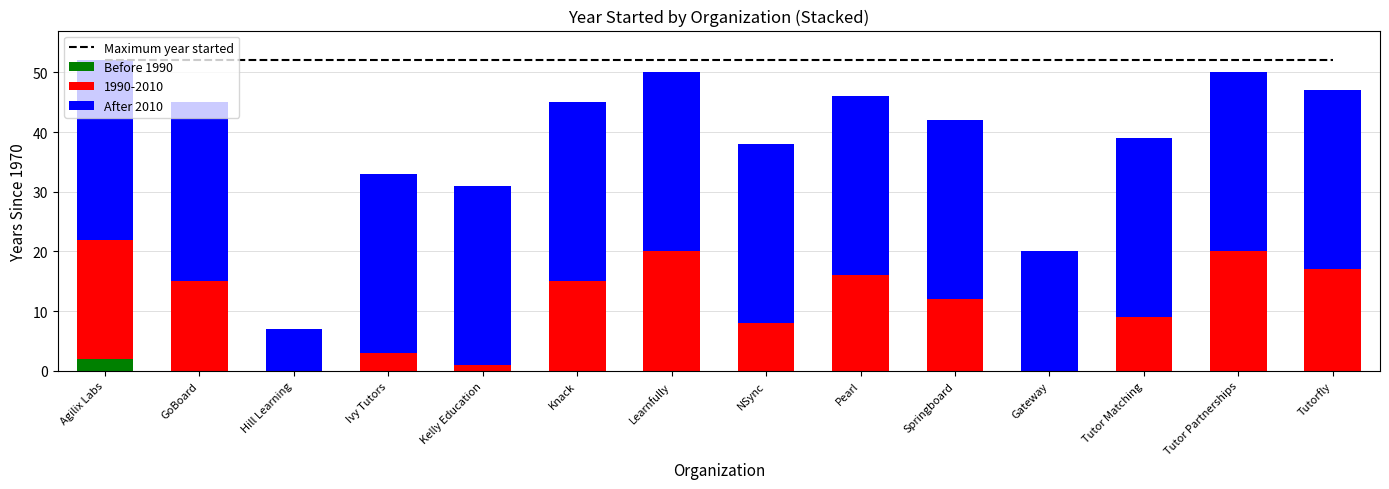

How many bars are there in total?

42